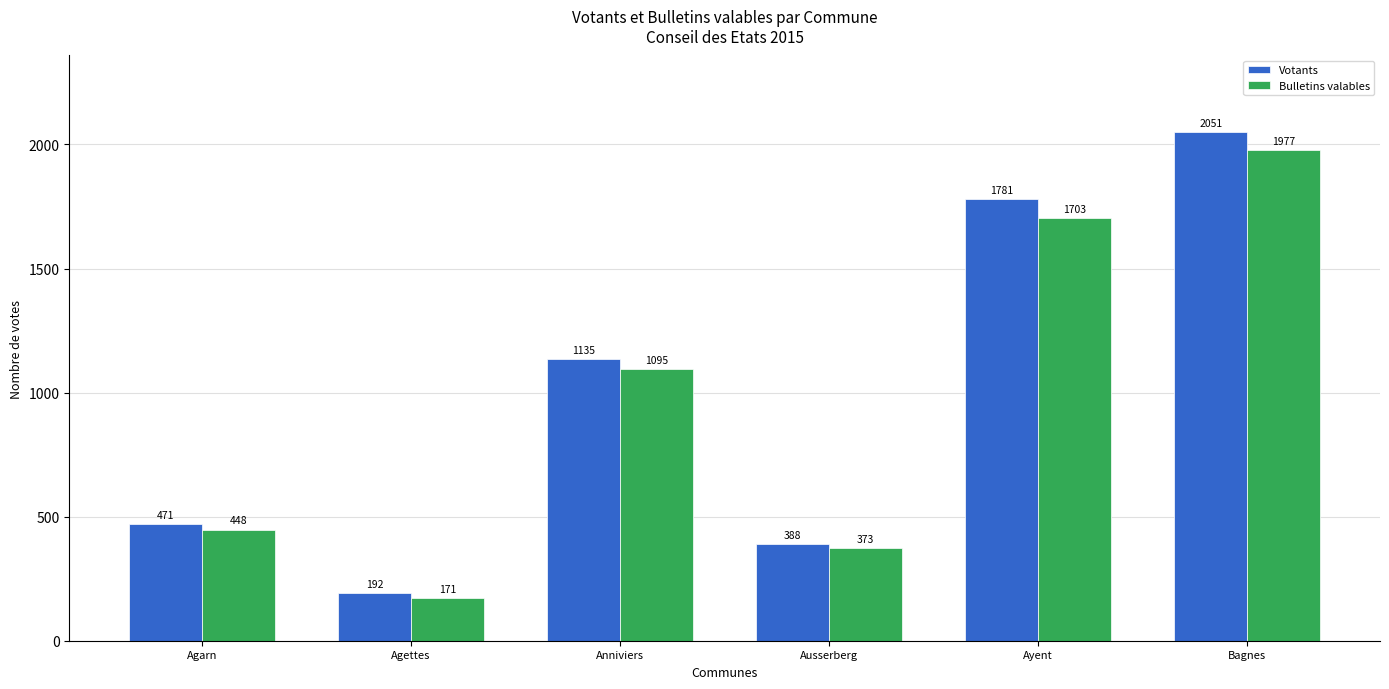

At which label is Bulletins valables closest to 1074?

Anniviers